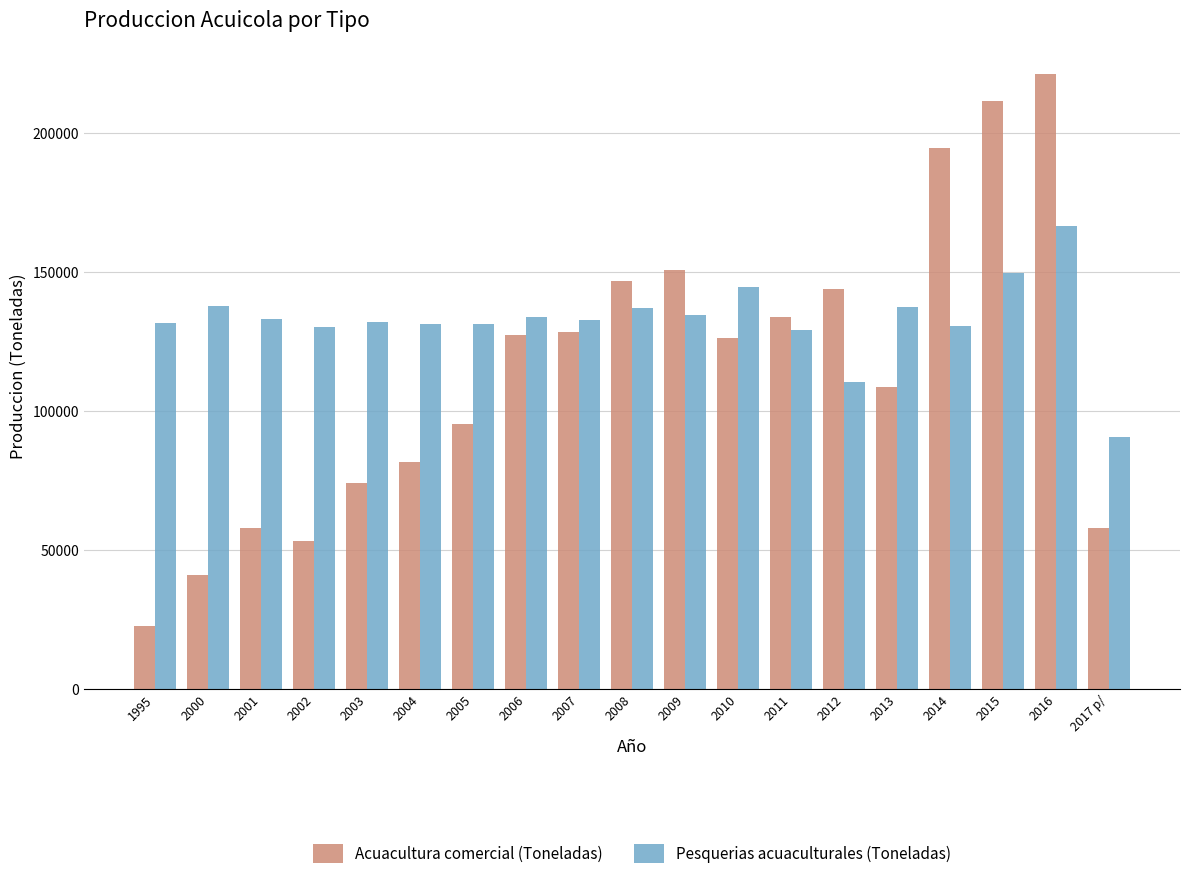

What is the sum of all Pesquerias acuaculturales (Toneladas) values?

2522949.4